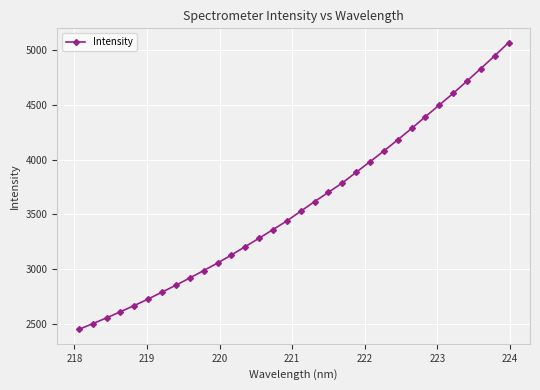

What is the value of the 22nd point from the left?

3981.5